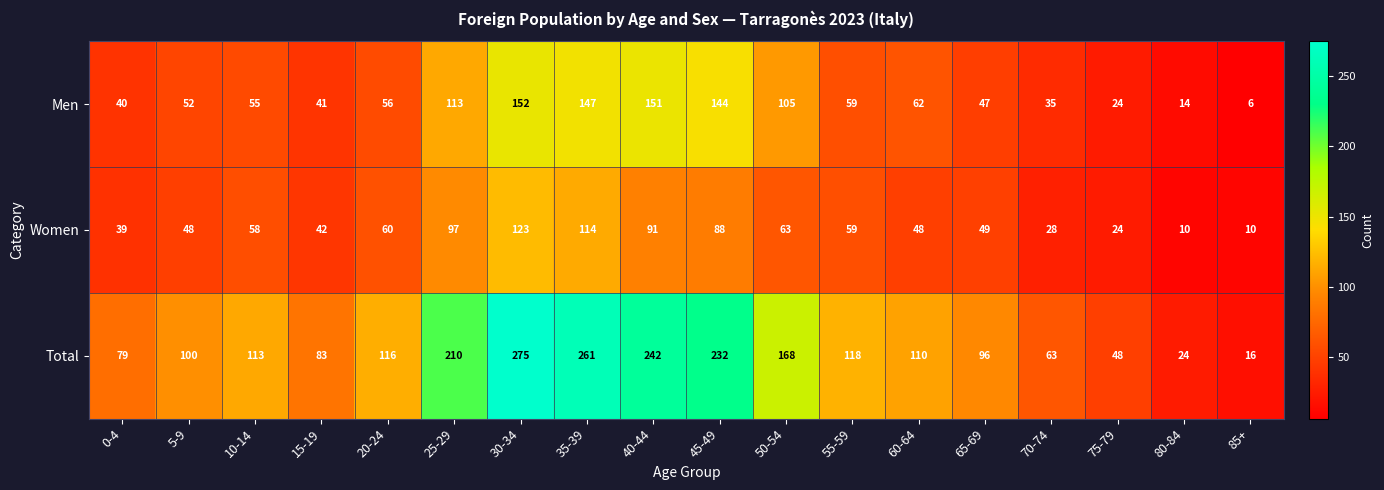

Which series has the widest spread of values?

Total